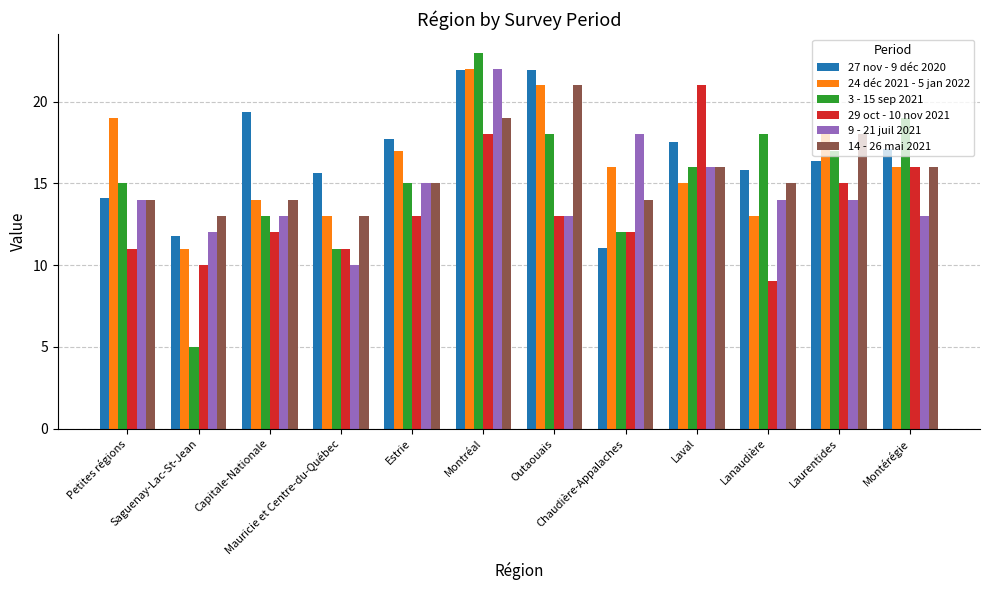

What is the difference between the 29 oct - 10 nov 2021 values at Laval and Estrie?

8.0